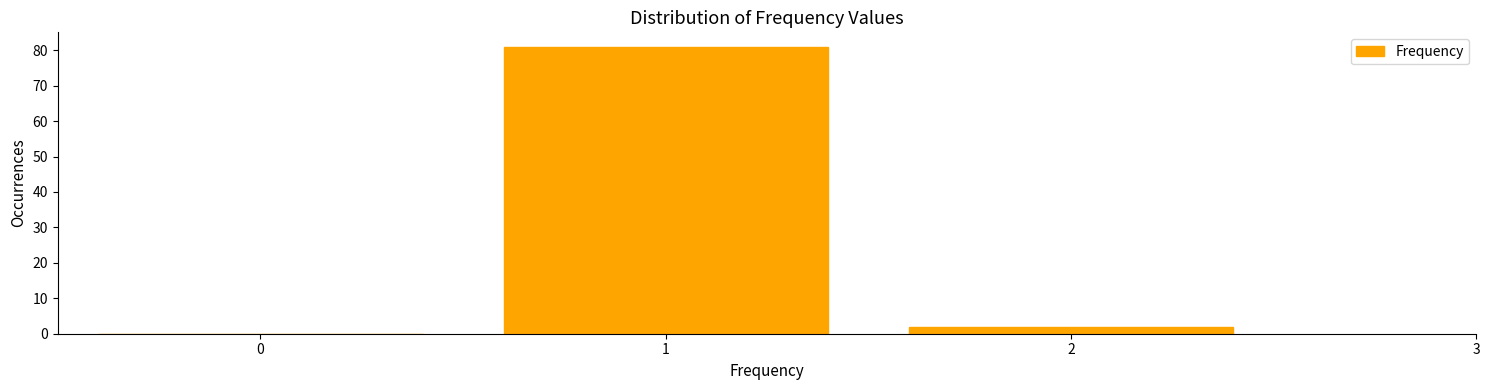

Reading left to right, transcribe all the data shown in this chart.

0=0	1=81	2=2